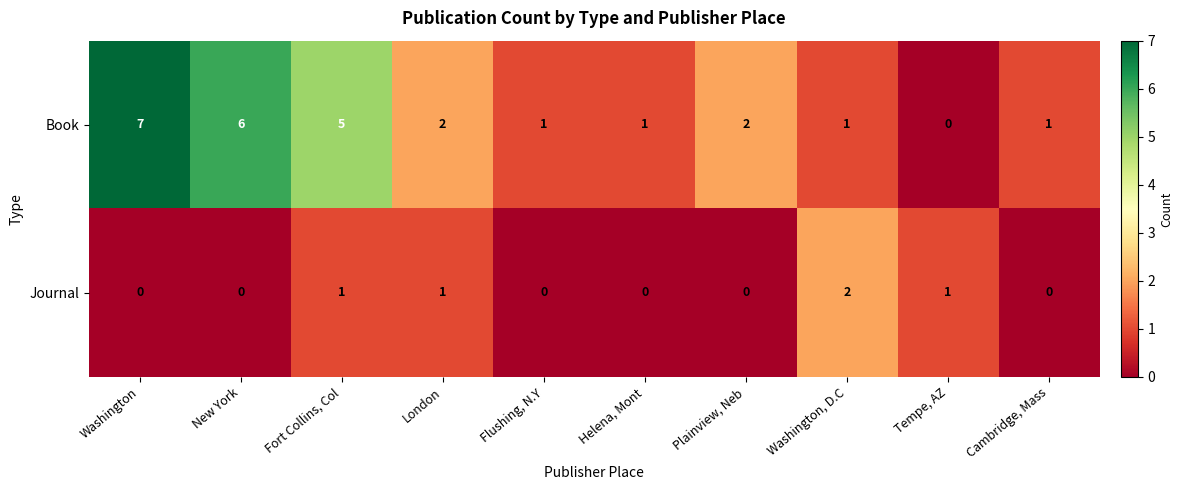

True or false: Book has a value of 0 at Tempe, AZ.

True